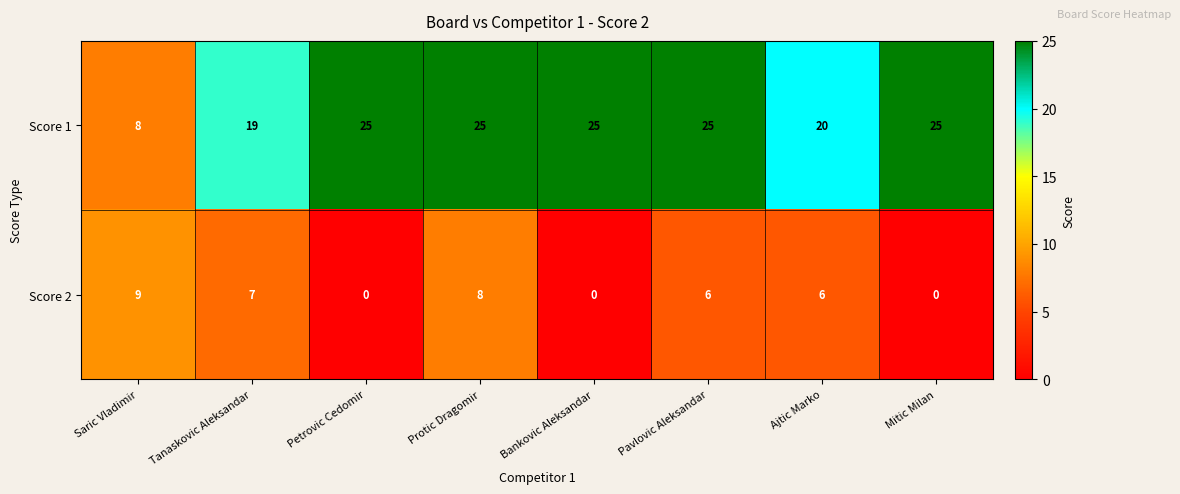

Reading right to left, what are all the values shown in this chart?

Score 1: 25	20	25	25	25	25	19	8
Score 2: 0	6	6	0	8	0	7	9